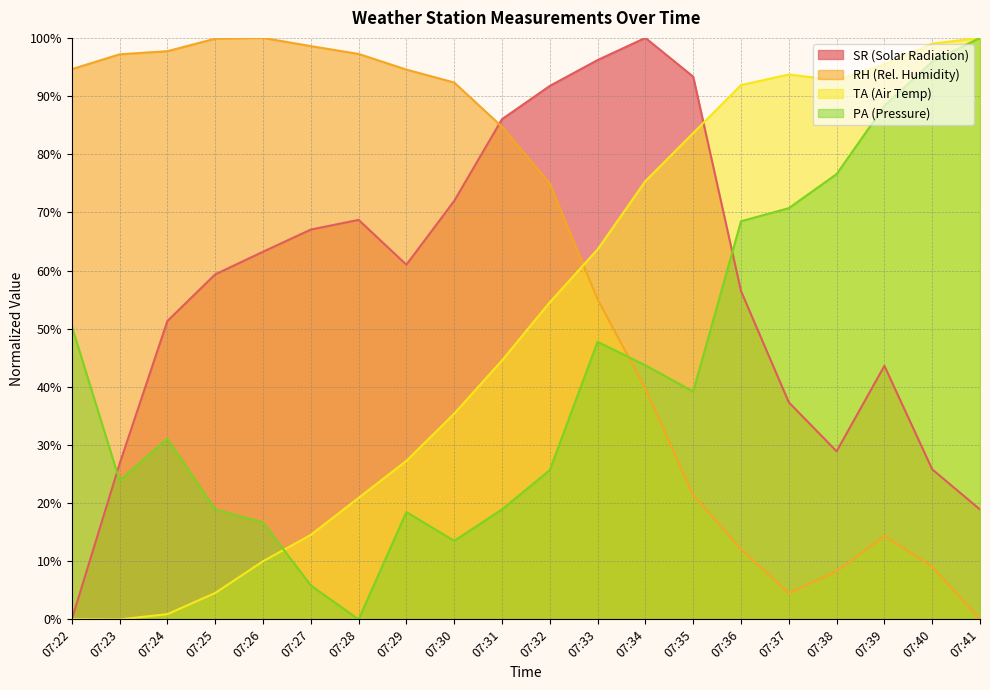

What is the difference between the maximum and minimum values in the TA (Air Temp) series?

100.0